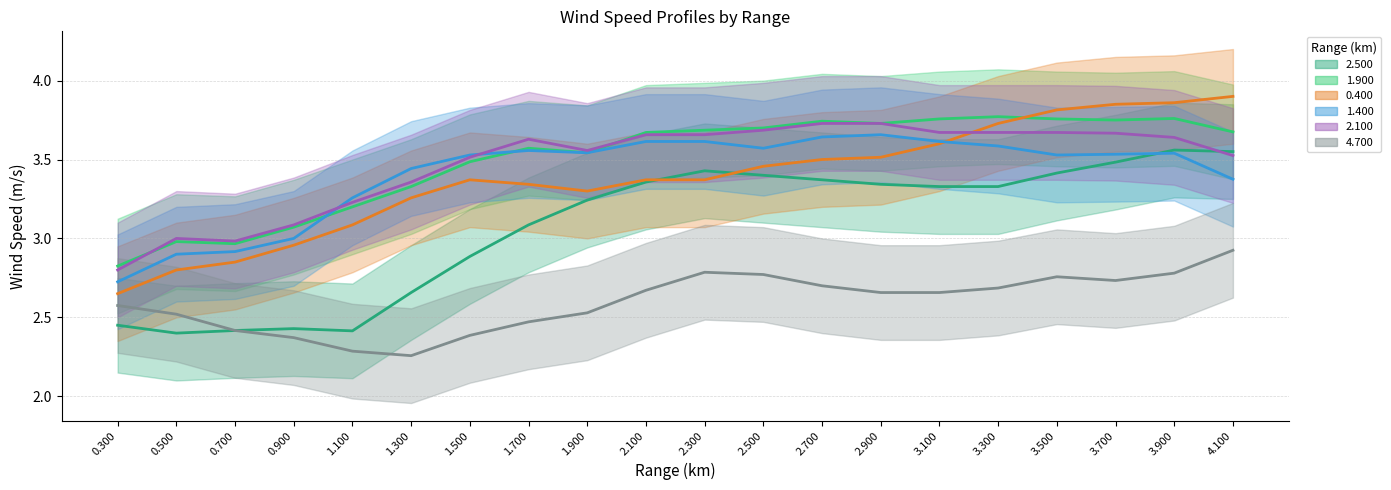

What is the minimum value shown in the chart?

2.3